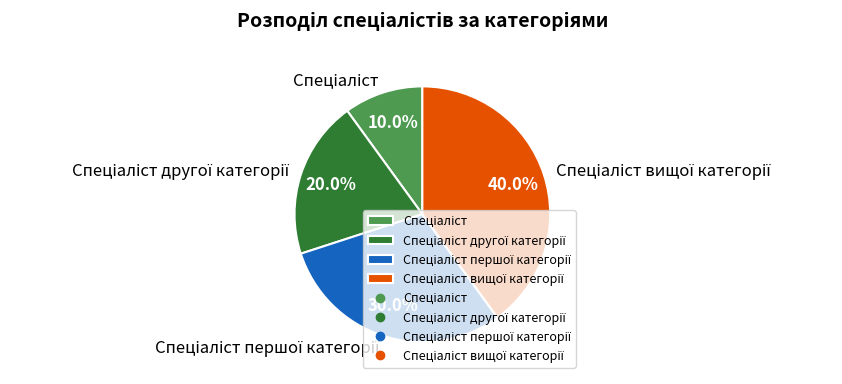

Does any single category account for the majority?

No